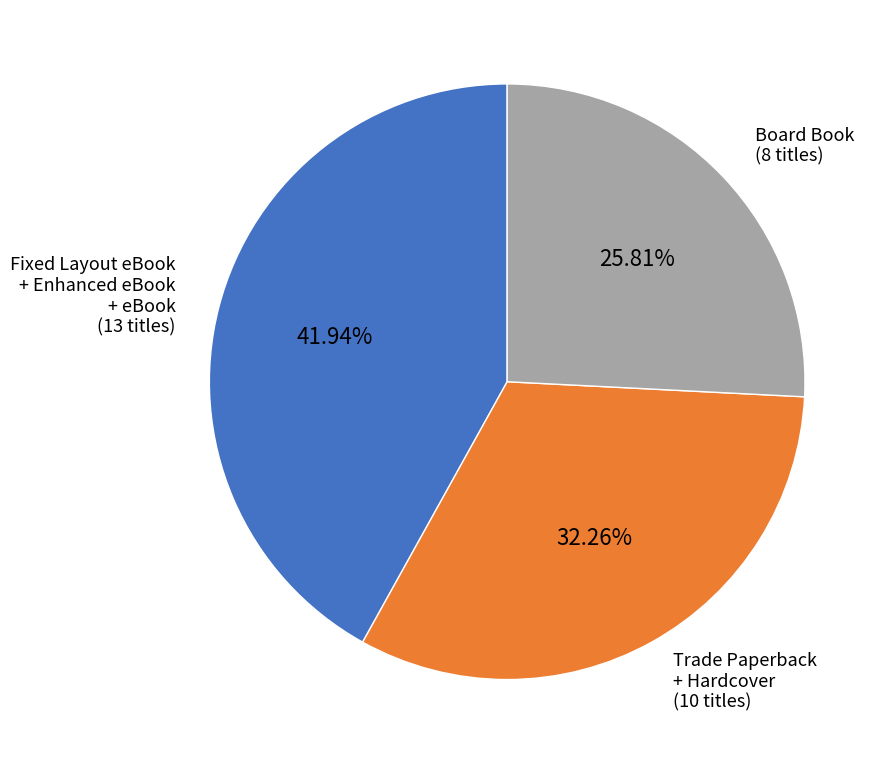

Which slice is the largest?

Fixed Layout eBook + Enhanced eBook + eBook